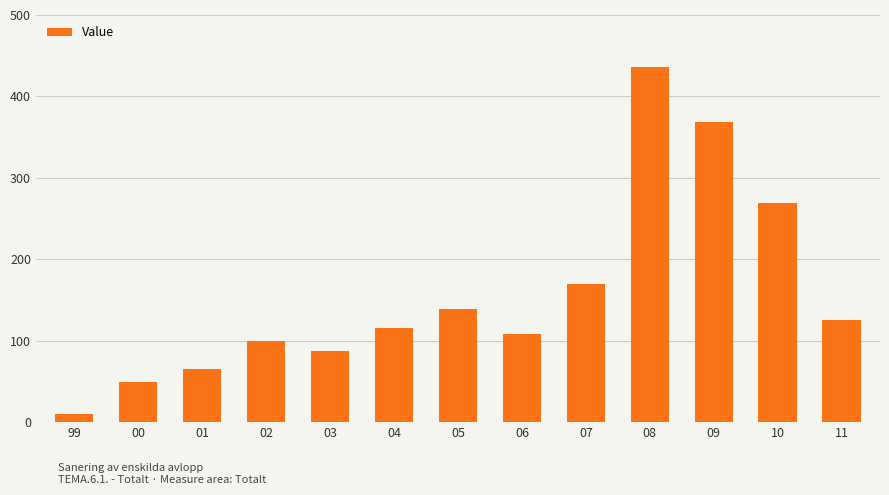

Is it true that the value at 05 is 204?

False